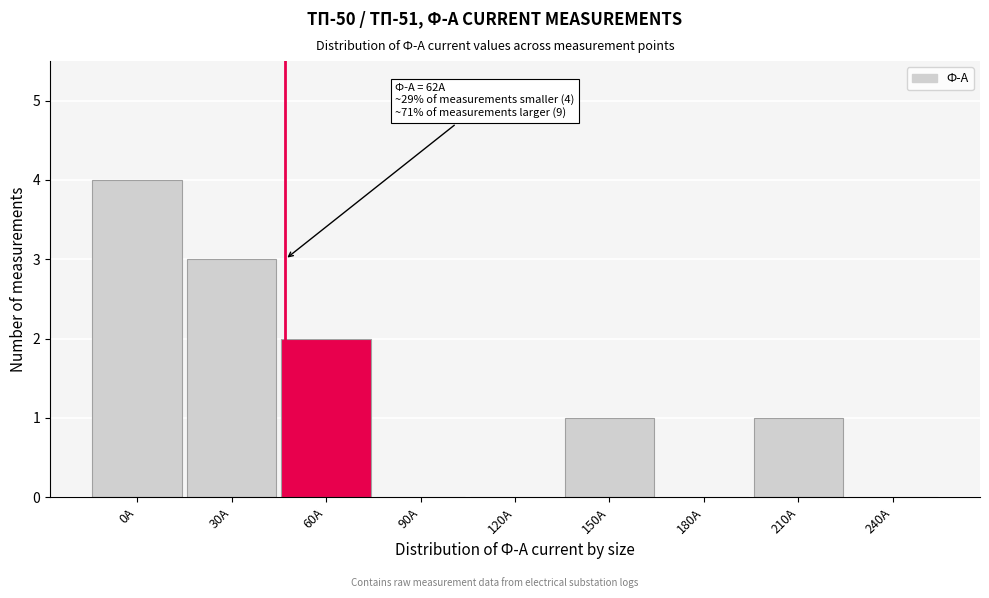

Reading left to right, what are all the values shown in this chart?

0A=4	30A=3	60A=2	90A=0	120A=0	150A=1	180A=0	210A=1	240A=0